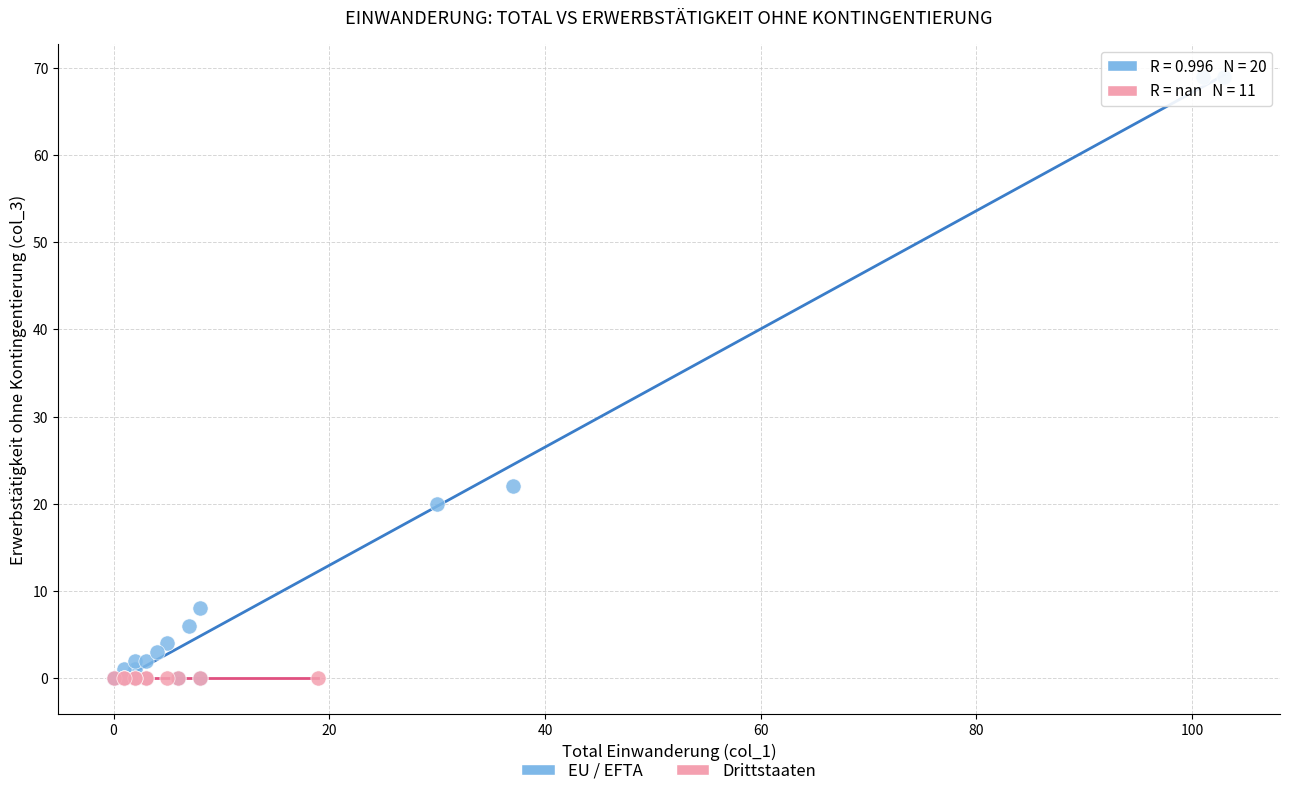

Which series contains the highest Y value?

EU / EFTA